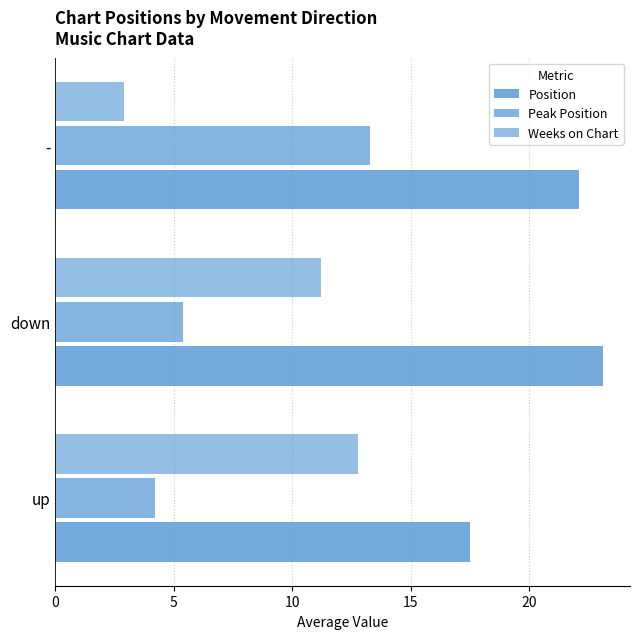

What is the value of the Peak Position bar at the 2nd from the left?

5.4